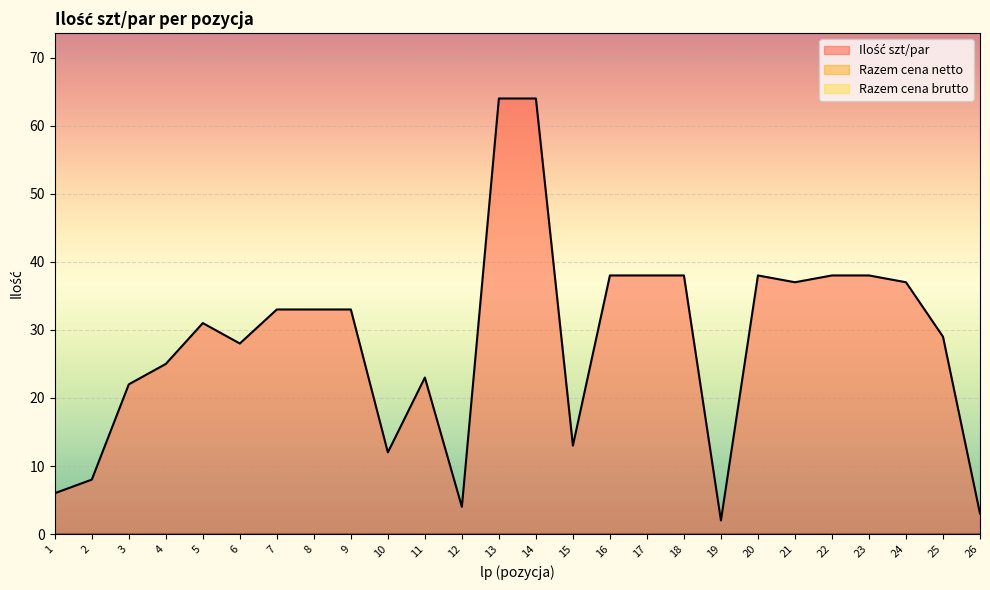

True or false: Razem cena brutto and Ilość szt/par cross at least once.

False